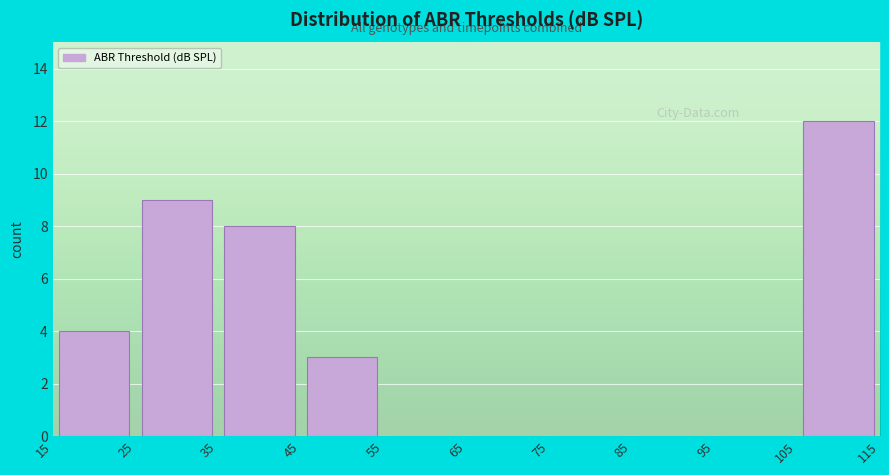

What is the height of the bar covering 45 to 55 on the x-axis? The values are not printed on the chart, so give them approximately, as read against the axis.

3